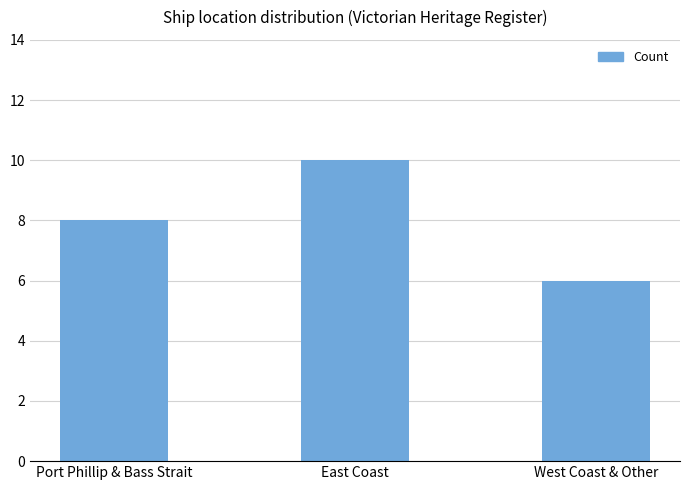

How many bars are there in total?

3